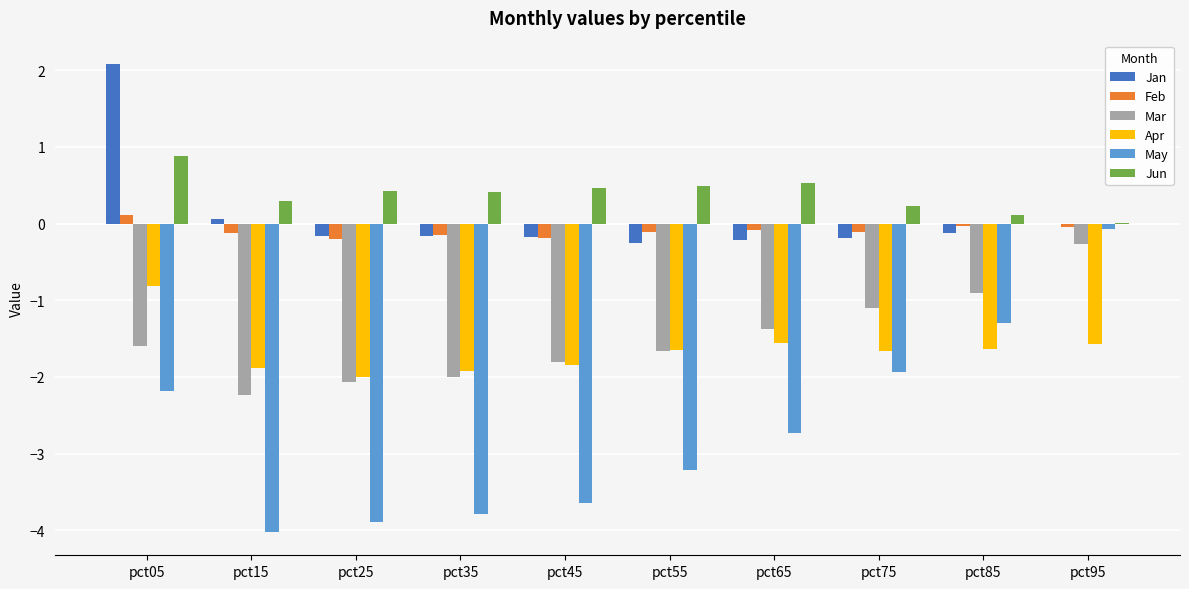

What is the sum of all Jun values?

3.9